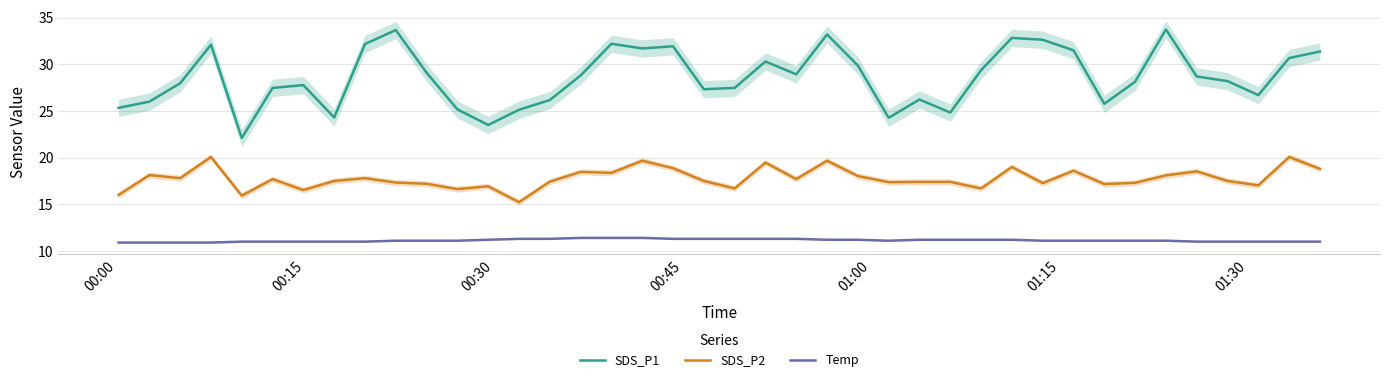

True or false: Temp and SDS_P1 cross at least once.

False